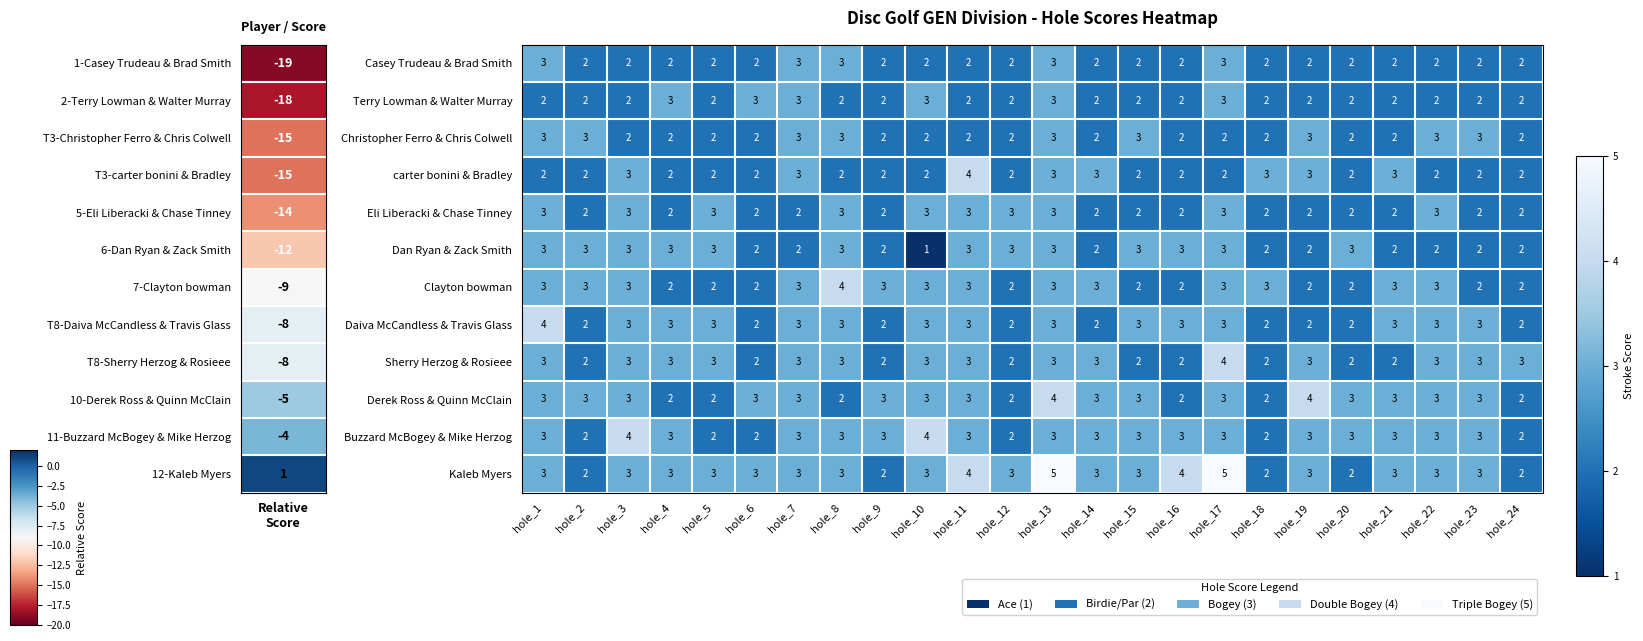

Which series has the largest range (max minus min)?

Kaleb Myers